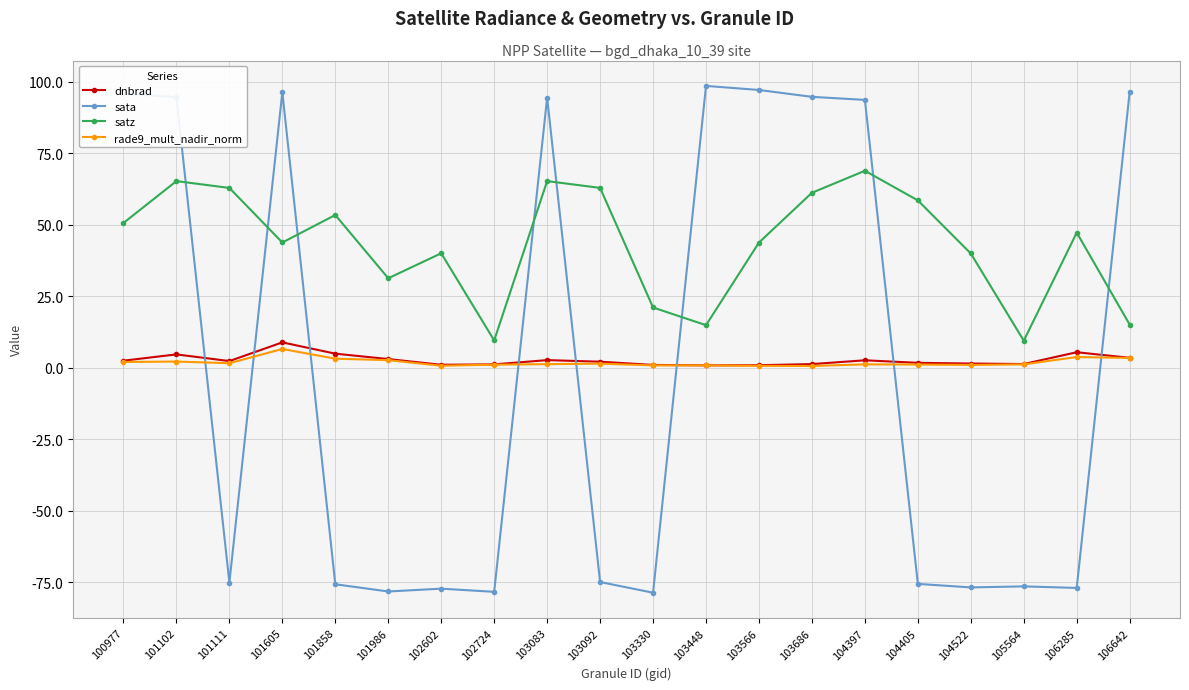

What is the value of the satz point at the 3rd from the left?

62.8